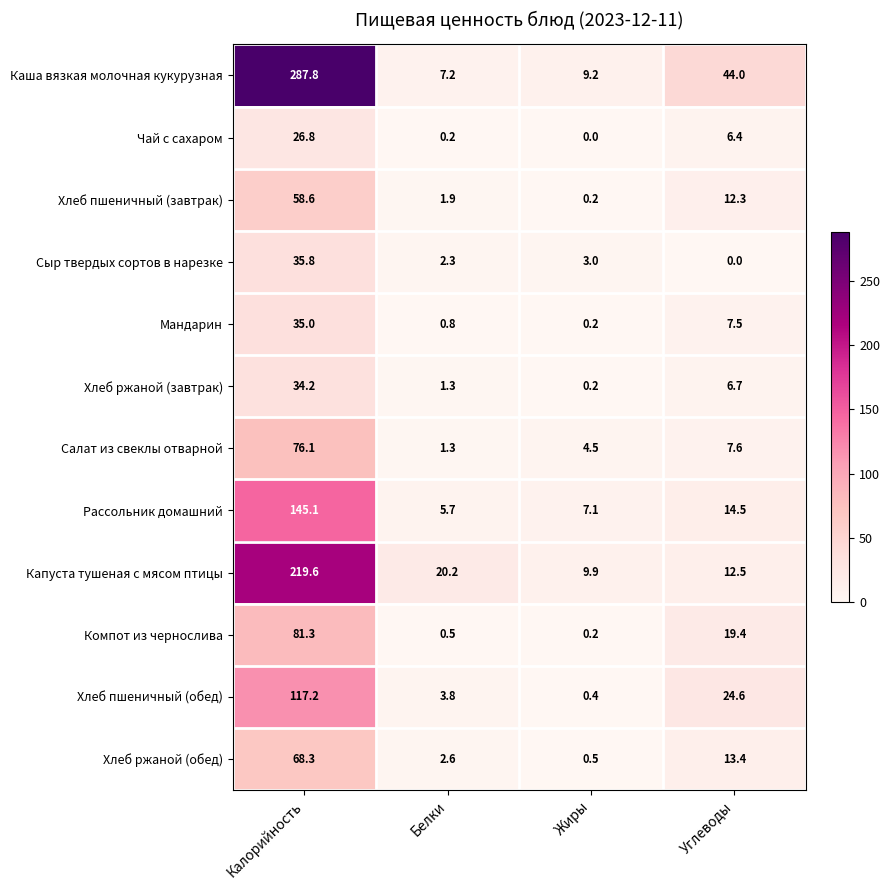

Which series changed the most between Жиры and Углеводы?

Каша вязкая молочная кукурузная